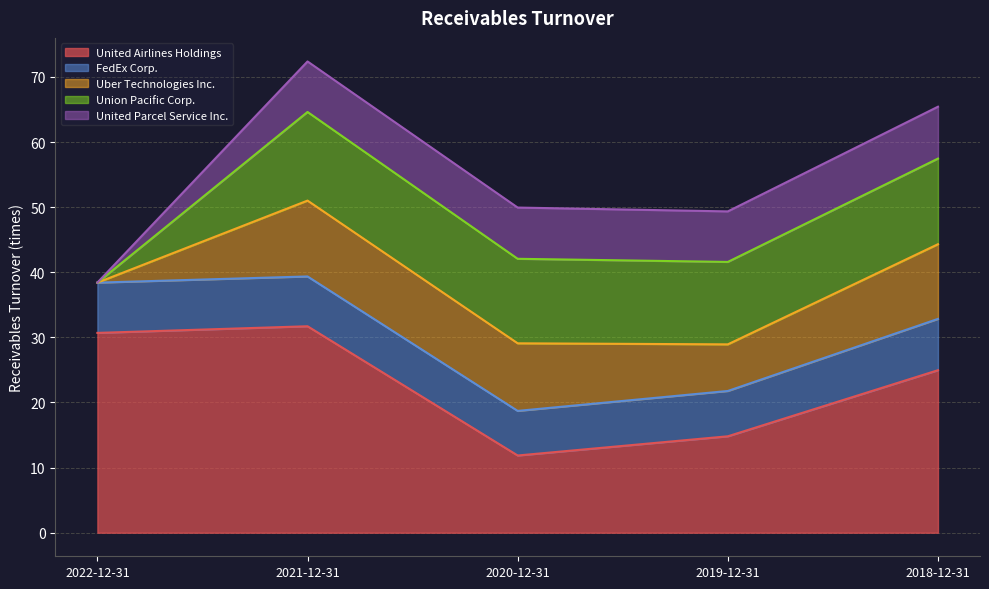

True or false: Union Pacific Corp. has a value of 20.4 at 2020-12-31.

False